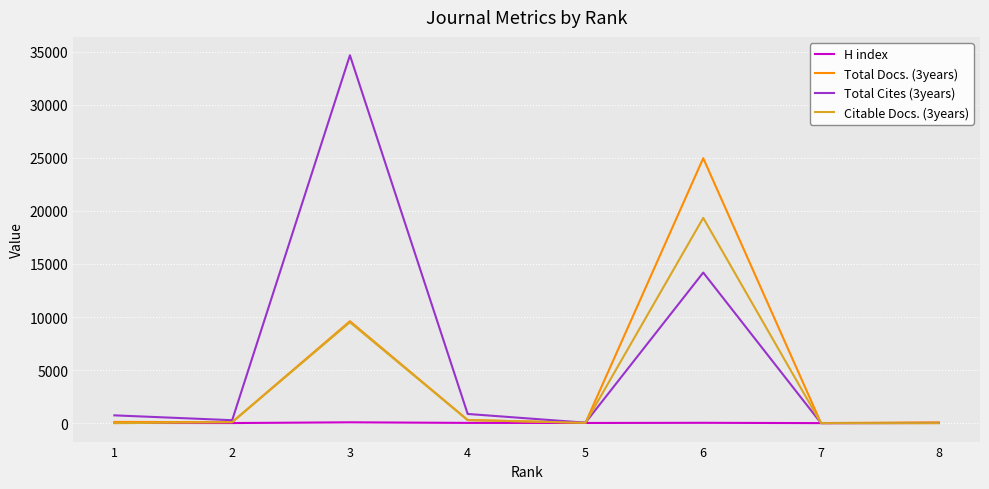

Is this an area chart (filled region under the line)?

No